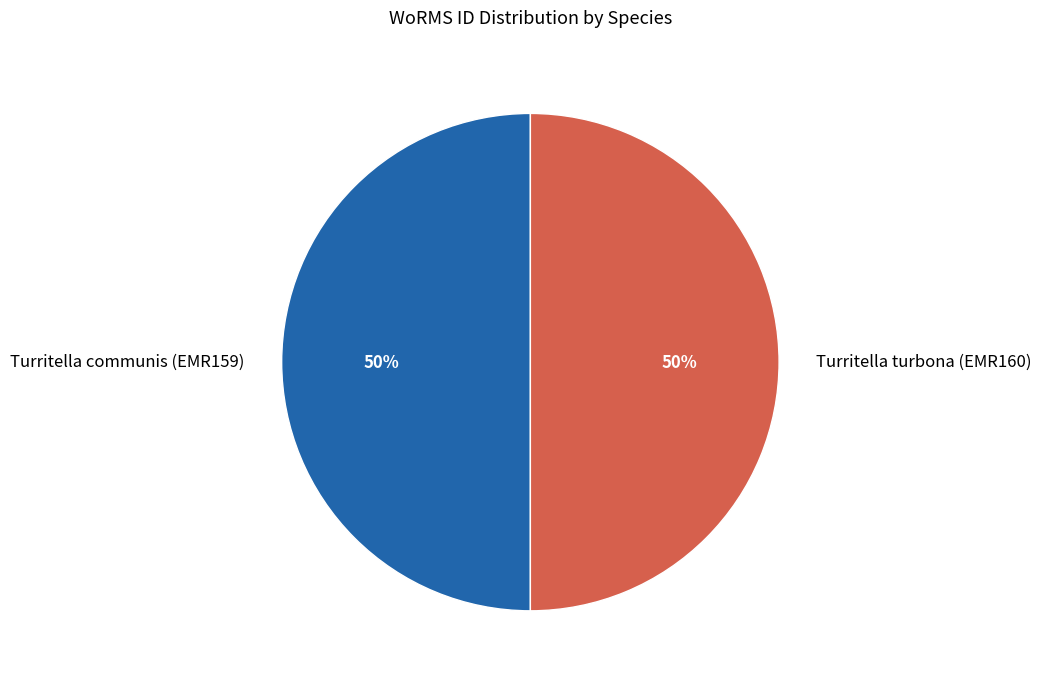

True or false: Turritella turbona (EMR160) accounts for 50% of the total.

True